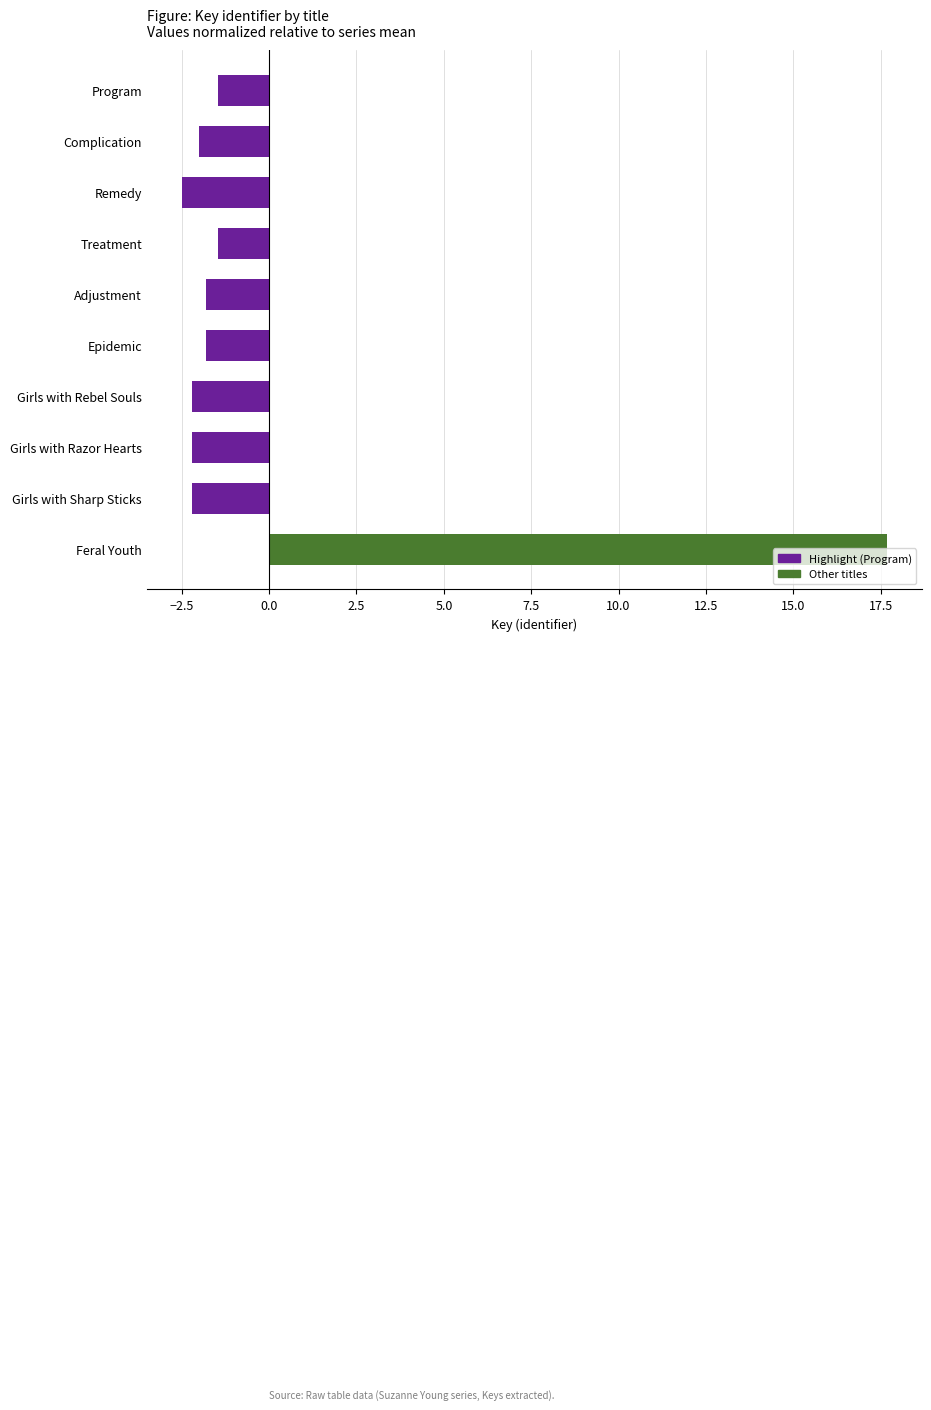

How many values are above zero?

1